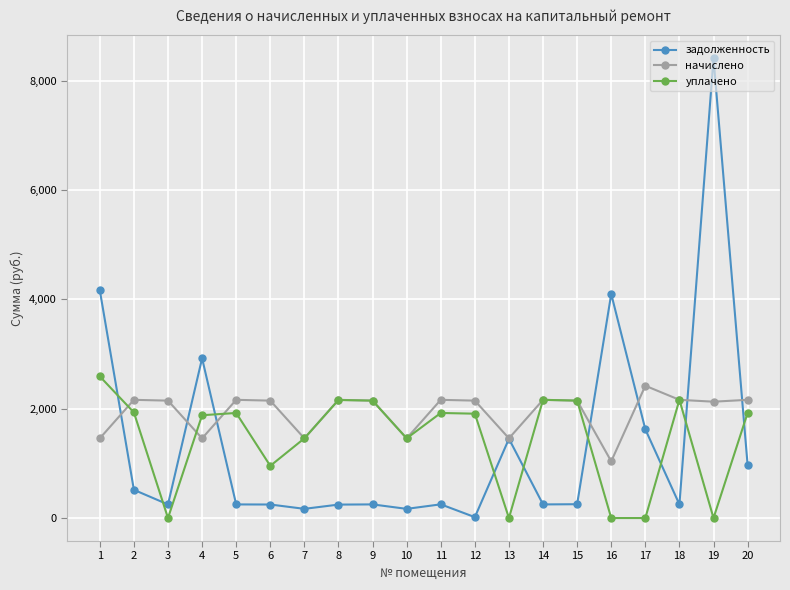

Between 9 and 19, which series saw the biggest shift?

задолженность